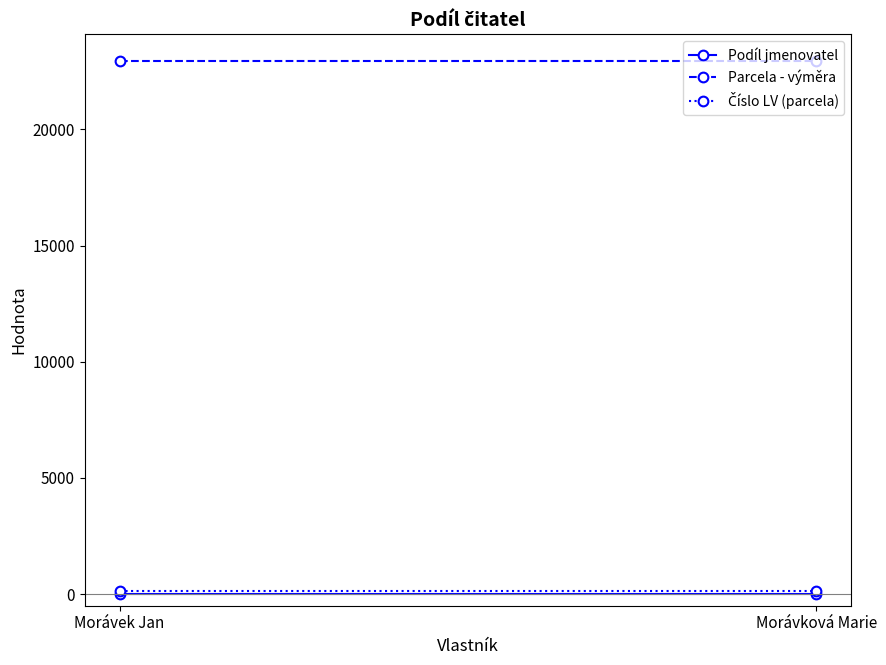

What position from the right is Morávek Jan?

2